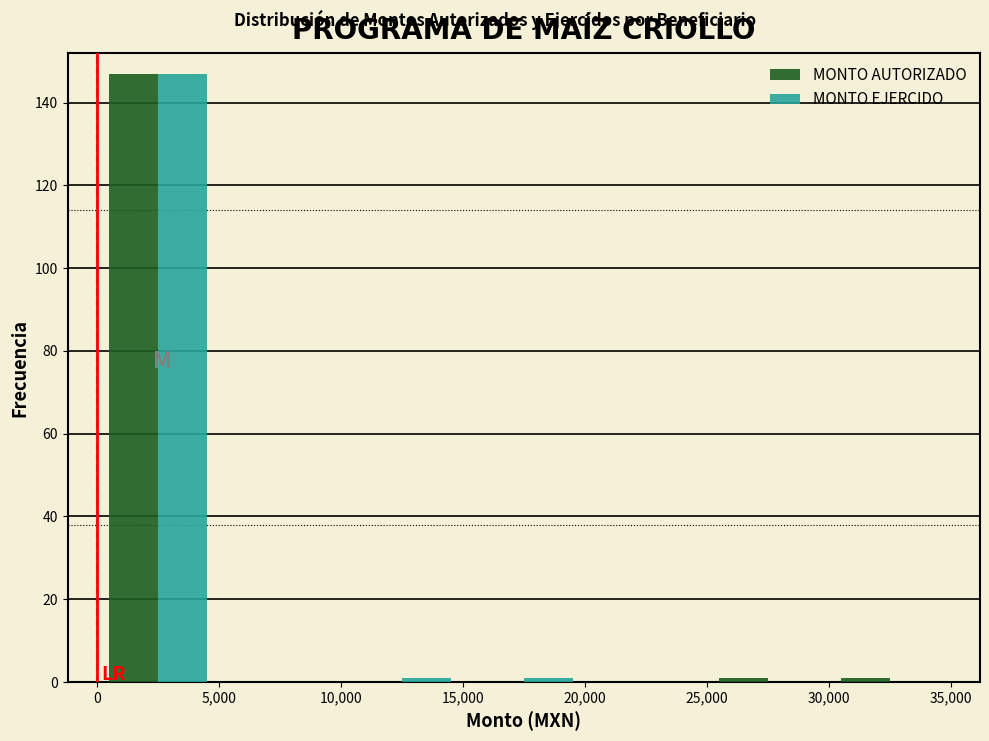

Reading left to right, transcribe this chart: for each range on the x-axis, give the height of each series' bar. The values are not printed on the chart, so give them approximately, as read against the axis.

0 to 5,000: MONTO AUTORIZADO=148	MONTO EJERCIDO=148
5,000 to 10,000: MONTO AUTORIZADO=0	MONTO EJERCIDO=0
10,000 to 15,000: MONTO AUTORIZADO=0	MONTO EJERCIDO=under 2
15,000 to 20,000: MONTO AUTORIZADO=0	MONTO EJERCIDO=under 2
20,000 to 25,000: MONTO AUTORIZADO=0	MONTO EJERCIDO=0
25,000 to 30,000: MONTO AUTORIZADO=under 2	MONTO EJERCIDO=0
30,000 to 35,000: MONTO AUTORIZADO=under 2	MONTO EJERCIDO=0